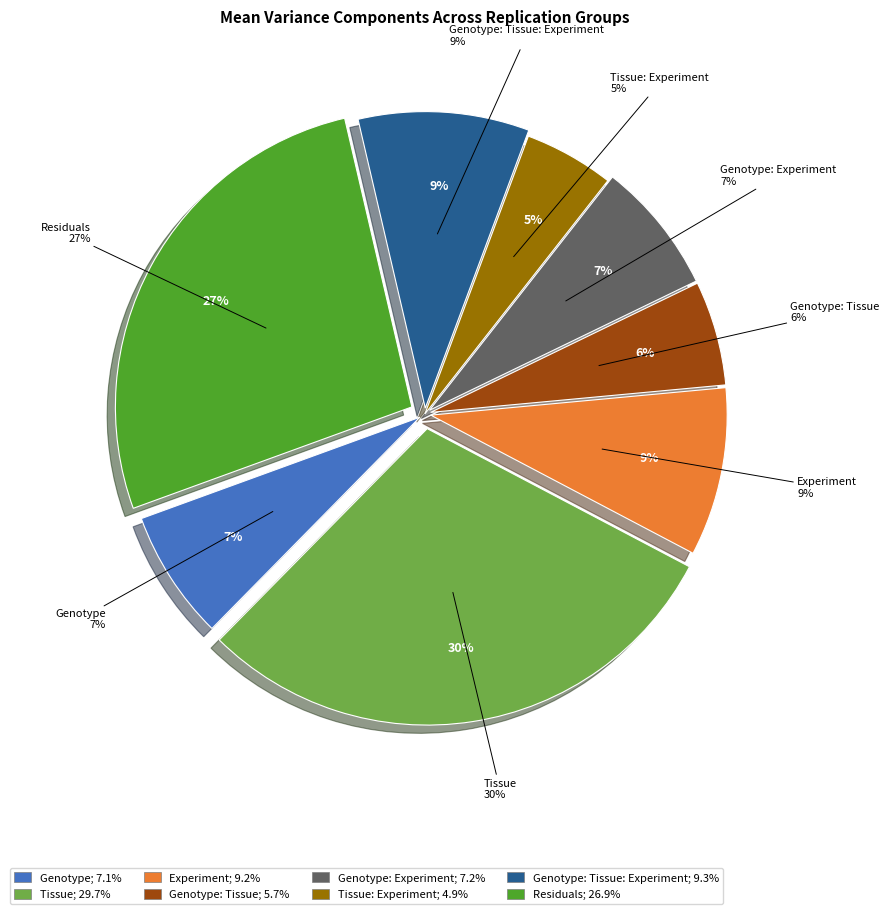

Which has a higher value, Residuals or Genotype?

Residuals